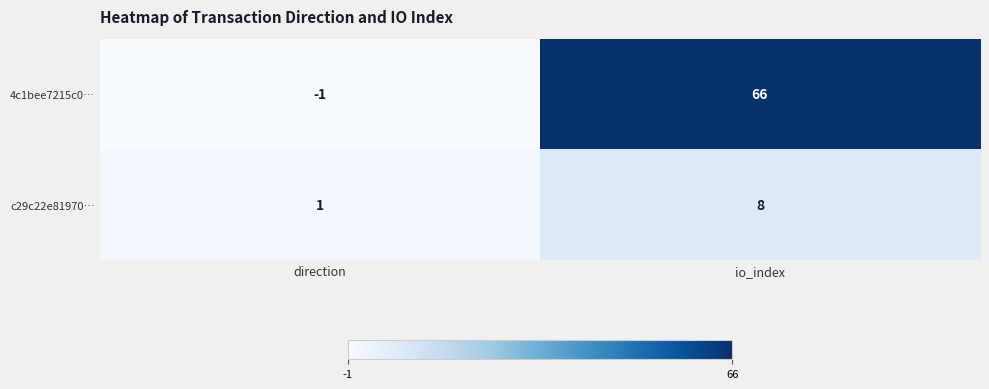

What is the approximate value of 4c1bee7215c0… at io_index?

66